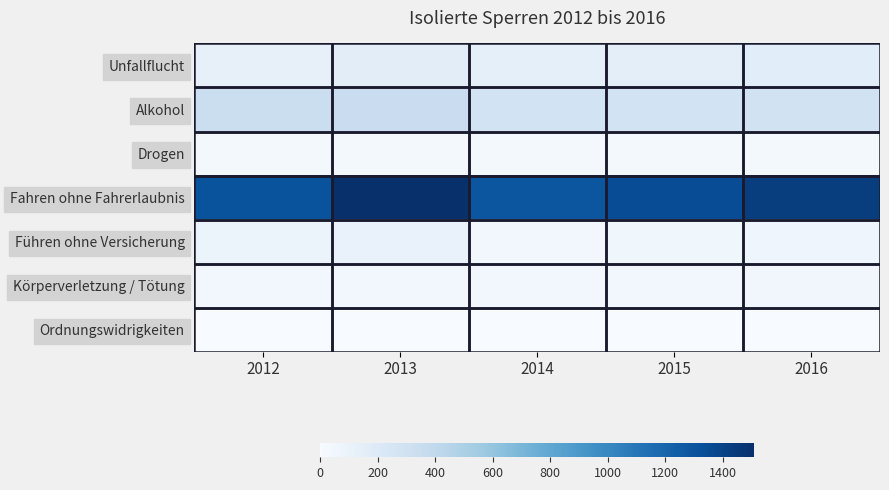

Reading left to right, list all the values displayed in this chart.

Unfallflucht: 2012=120	2013=154	2014=133	2015=145	2016=161
Alkohol: 2012=335	2013=347	2014=282	2015=281	2016=285
Drogen: 2012=26	2013=33	2014=27	2015=25	2016=31
Fahren ohne Fahrerlaubnis: 2012=1307	2013=1510	2014=1286	2015=1342	2016=1433
Führen ohne Versicherung: 2012=79	2013=101	2014=44	2015=54	2016=62
Körperverletzung / Tötung: 2012=46	2013=45	2014=39	2015=40	2016=50
Ordnungswidrigkeiten: 2012=0	2013=2	2014=0	2015=0	2016=0